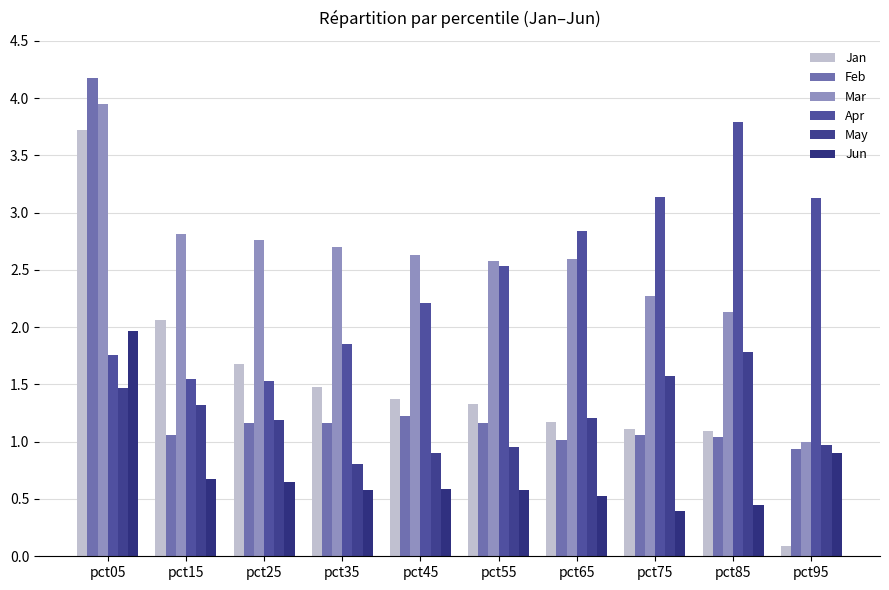

How many categories are shown in the chart?

10